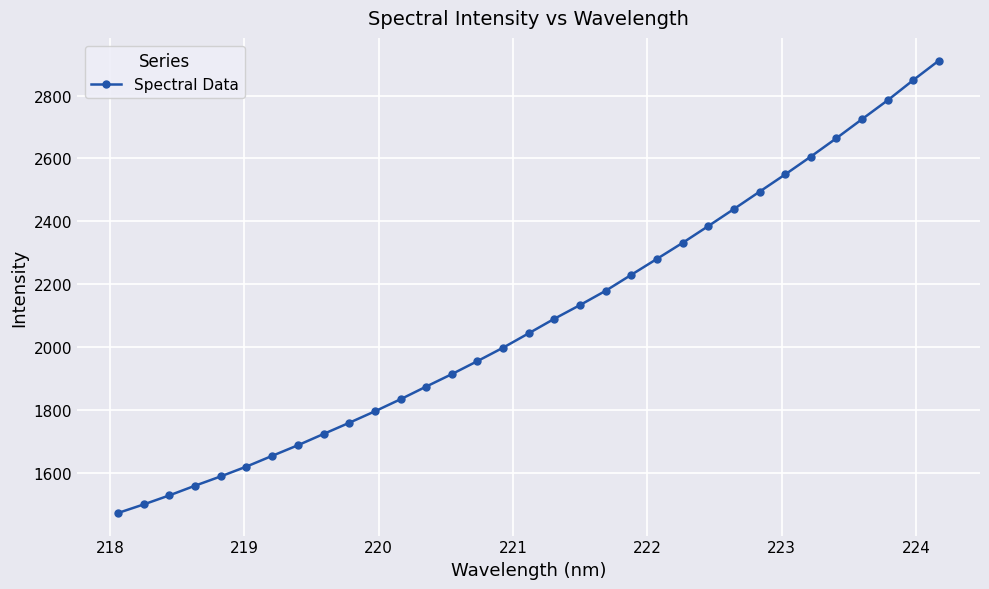

Does the chart display data point markers on the line(s)?

Yes